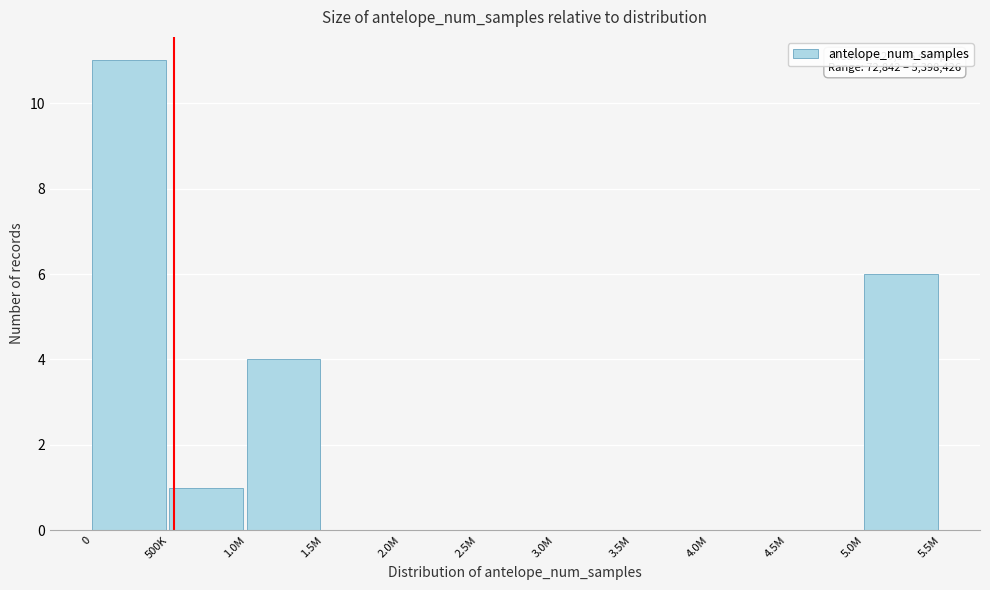

Reading left to right, transcribe all the data shown in this chart.

0=11	500K=1	1.0M=4	1.5M=0	2.0M=0	2.5M=0	3.0M=0	3.5M=0	4.0M=0	4.5M=0	5.0M=6